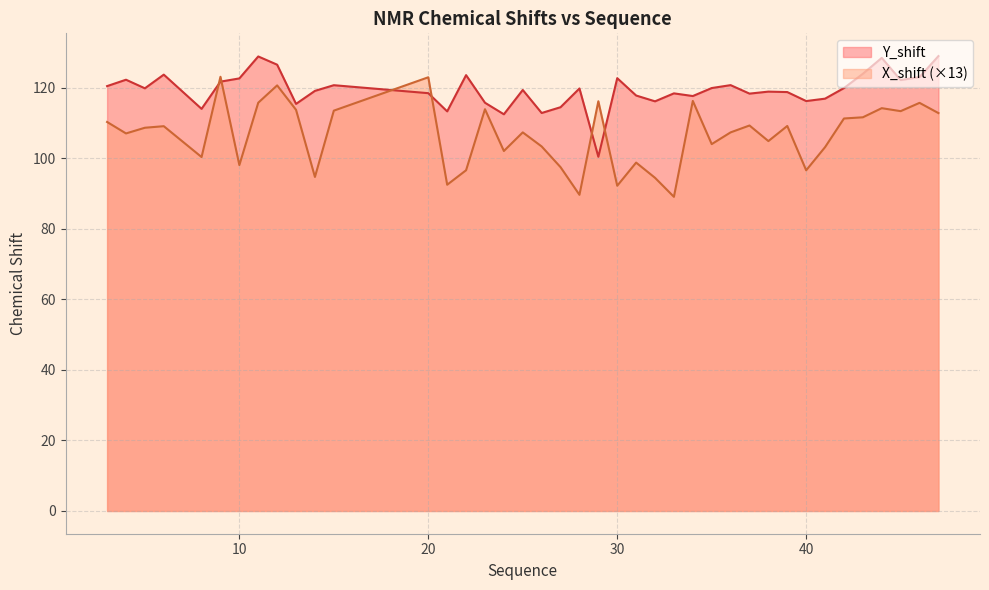

At 42, list the series in order from largest to smallest.

Y_shift, X_shift